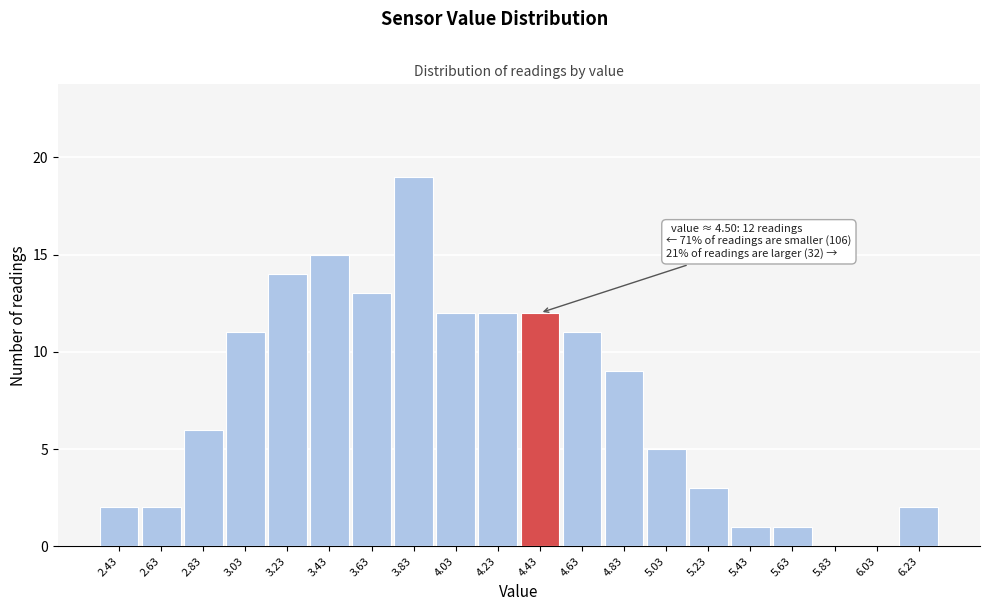

Reading left to right, extract all data points from this chart.

2.43=2	2.63=2	2.83=6	3.03=11	3.23=14	3.43=15	3.63=13	3.83=19	4.03=12	4.23=12	4.43=12	4.63=11	4.83=9	5.03=5	5.23=3	5.43=1	5.63=1	5.83=0	6.03=0	6.23=2